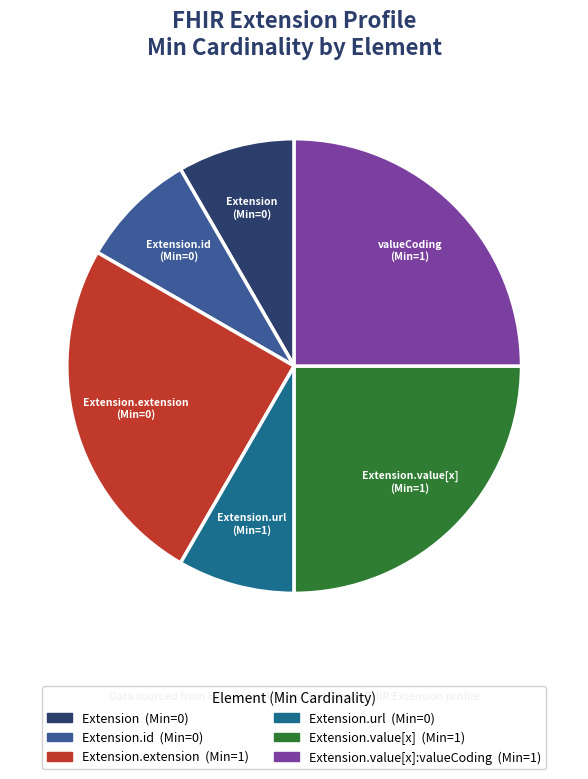

Is there any slice that represents more than half of the pie?

No